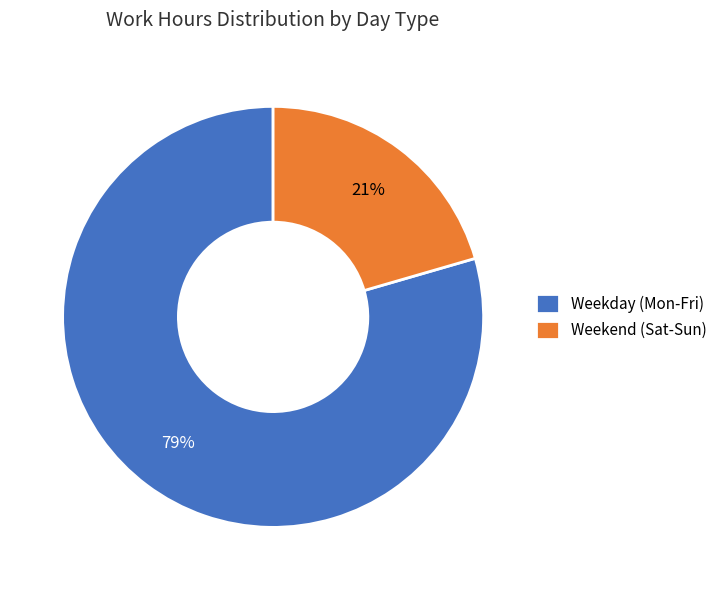

To the nearest percent, what is the combined percentage of Weekend (Sat-Sun) and Weekday (Mon-Fri)?

100%